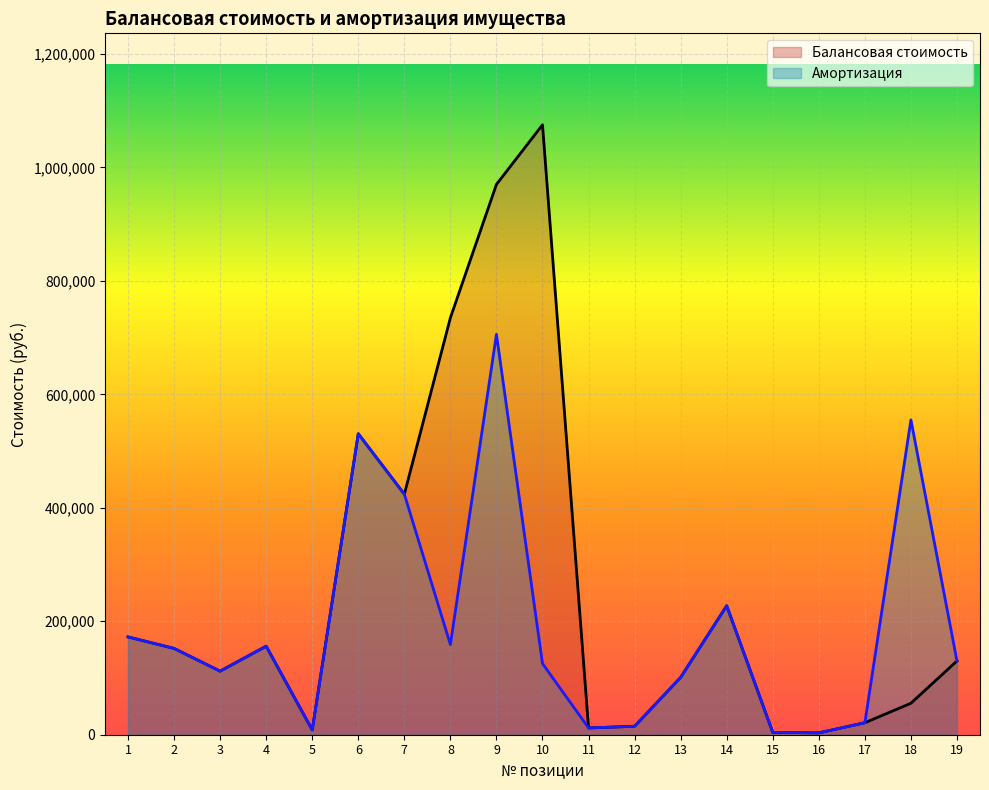

Between 8 and 14, which series saw the biggest shift?

Балансовая стоимость